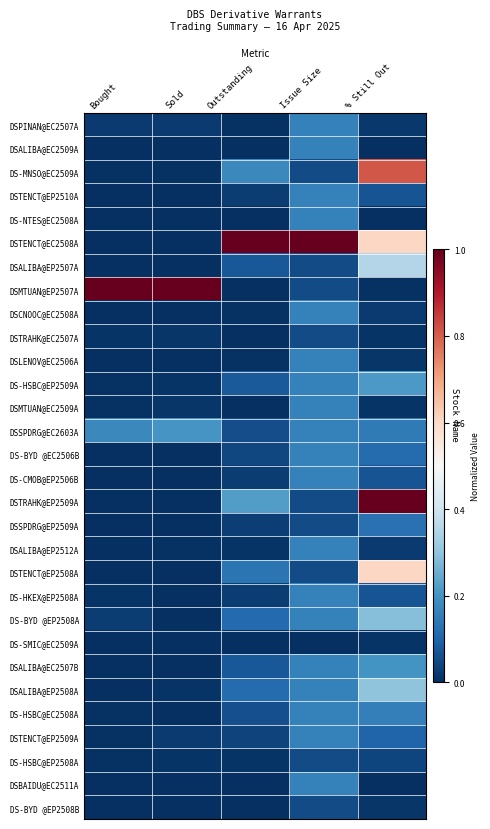

At which category does the chart reach its minimum across all series?

Bought